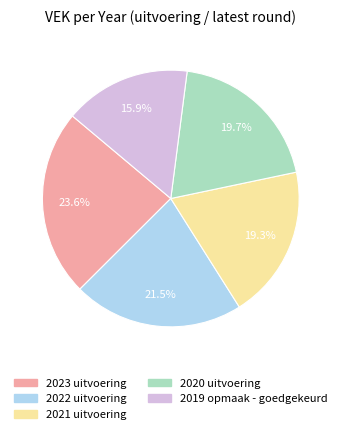

To the nearest percent, what is the average slice percentage?

20%